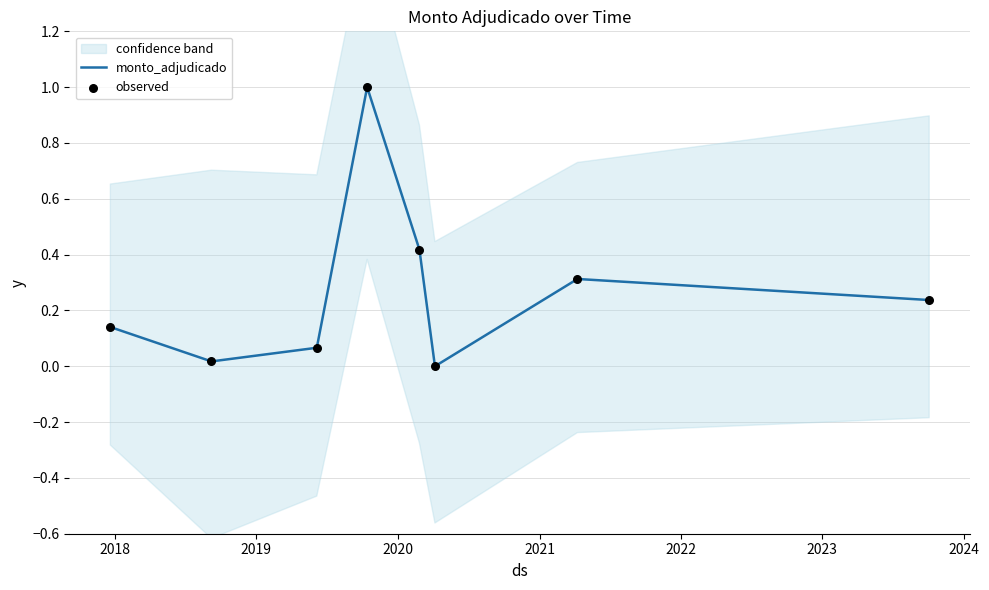

Which series reaches the maximum Y coordinate?

monto_adjudicado